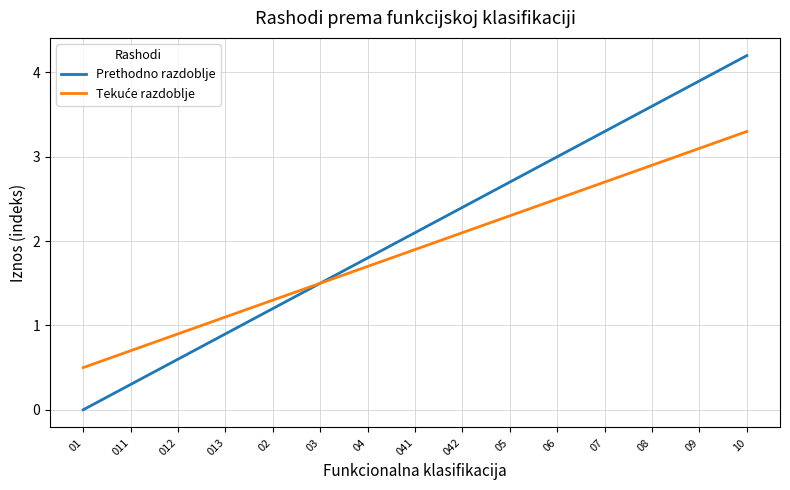

True or false: Prethodno razdoblje has a value of 4.3 at 05.

False